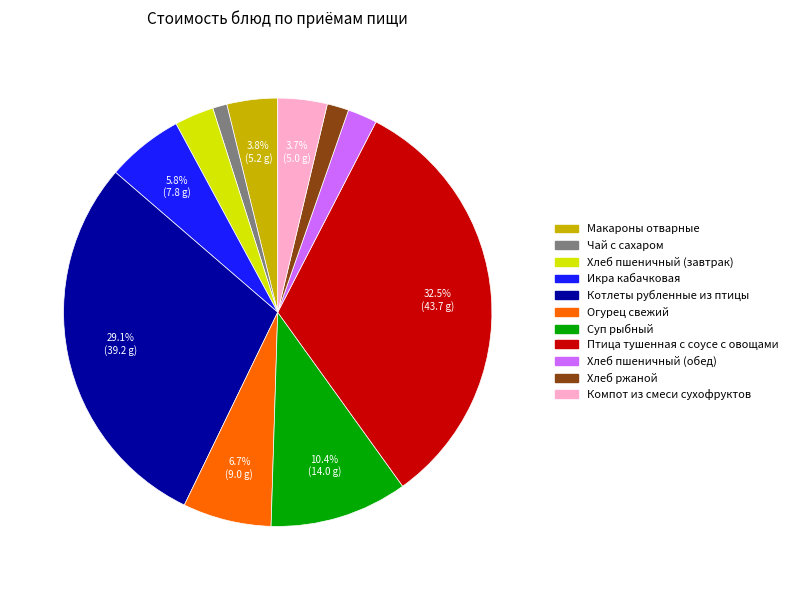

To the nearest percent, what percentage of the pie is Хлеб ржаной?

2%